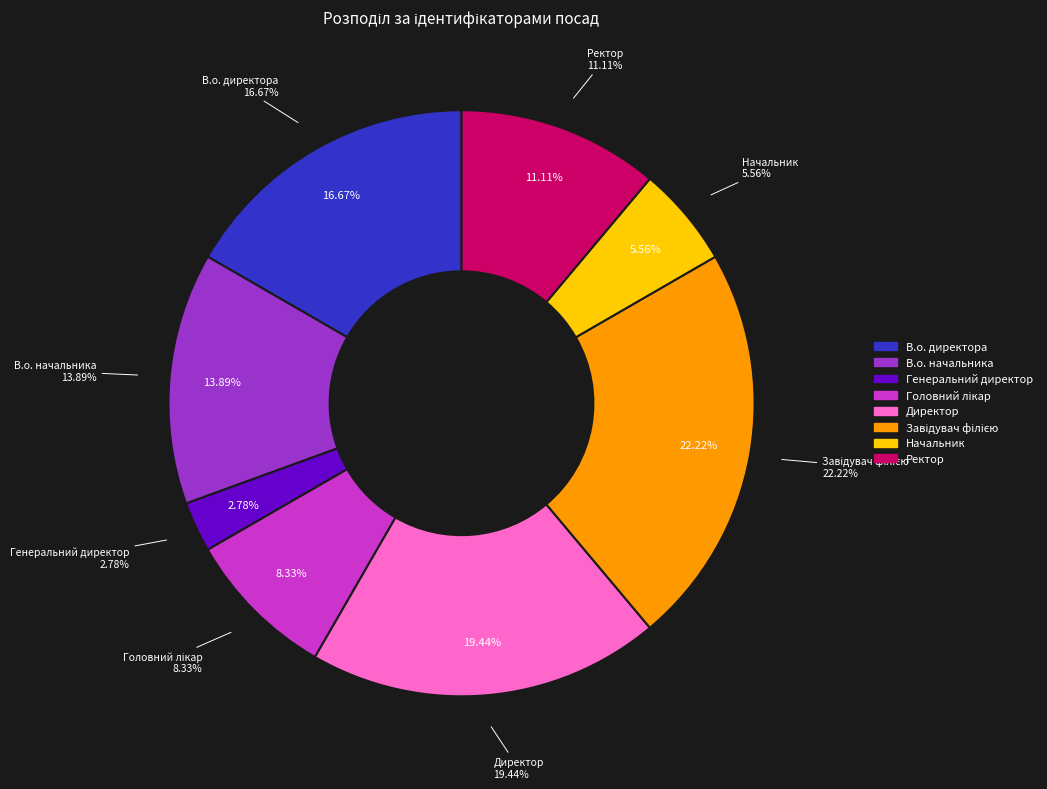

Is Ректор the majority of the pie?

No